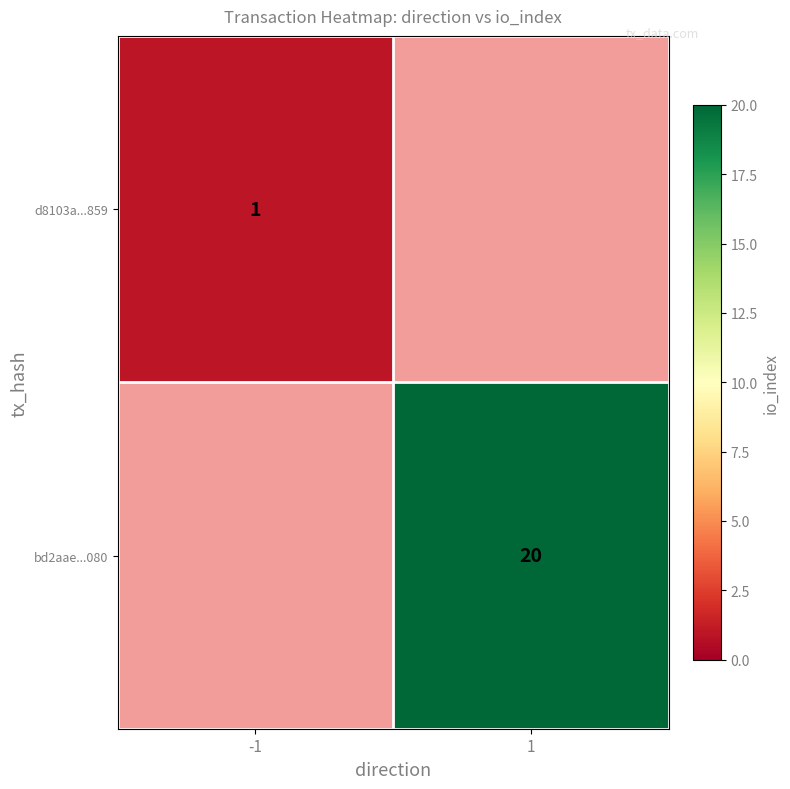

The value of bd2aae...080 at 1 is 20. True or false?

True